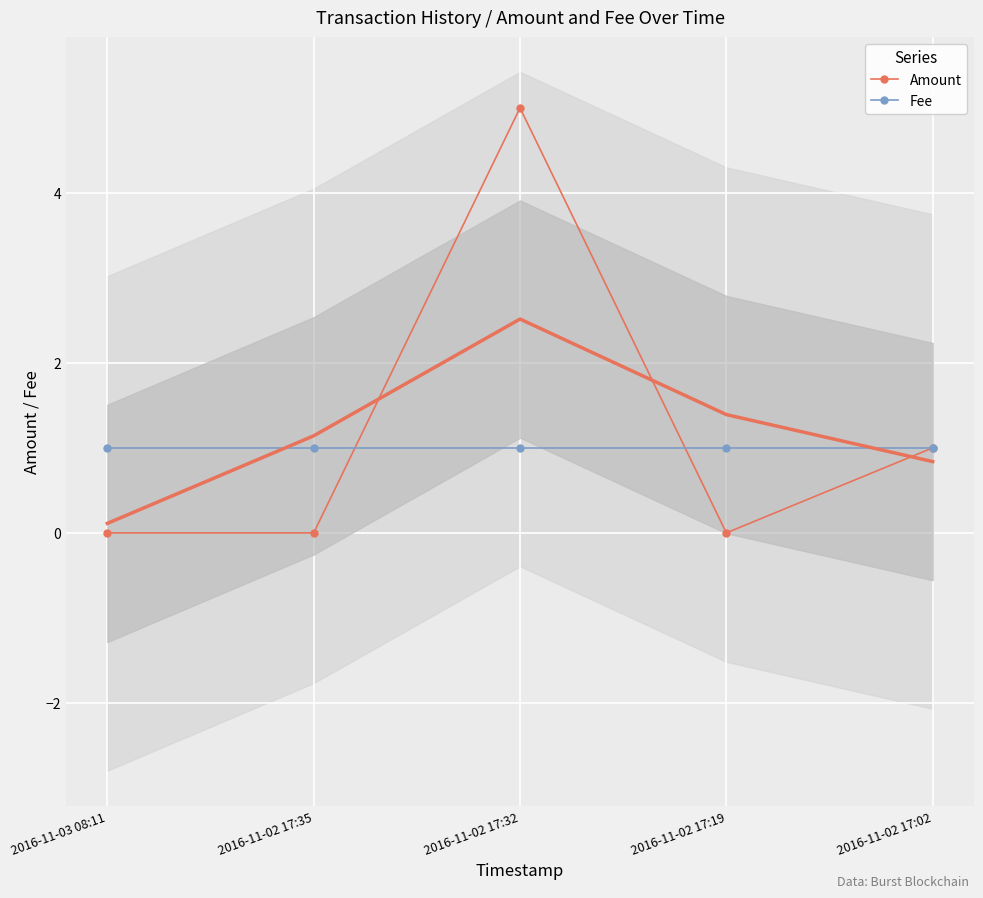

Which series has the widest spread of values?

Amount